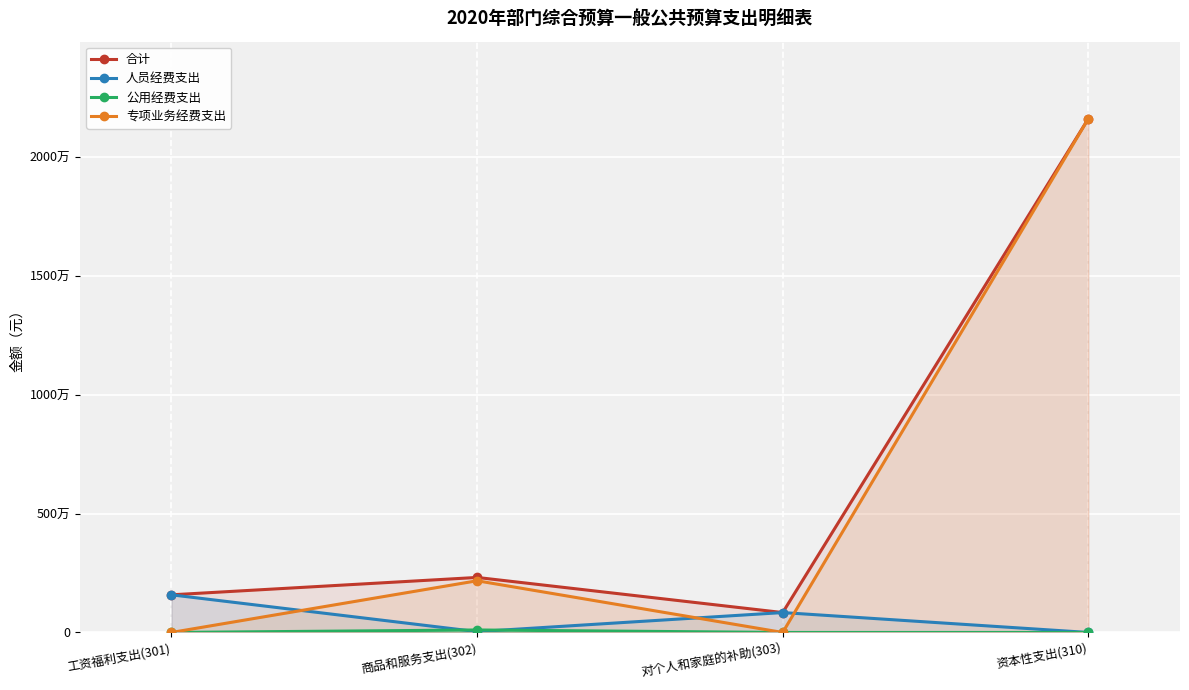

True or false: 合计 has more than 0 interior local peaks.

True